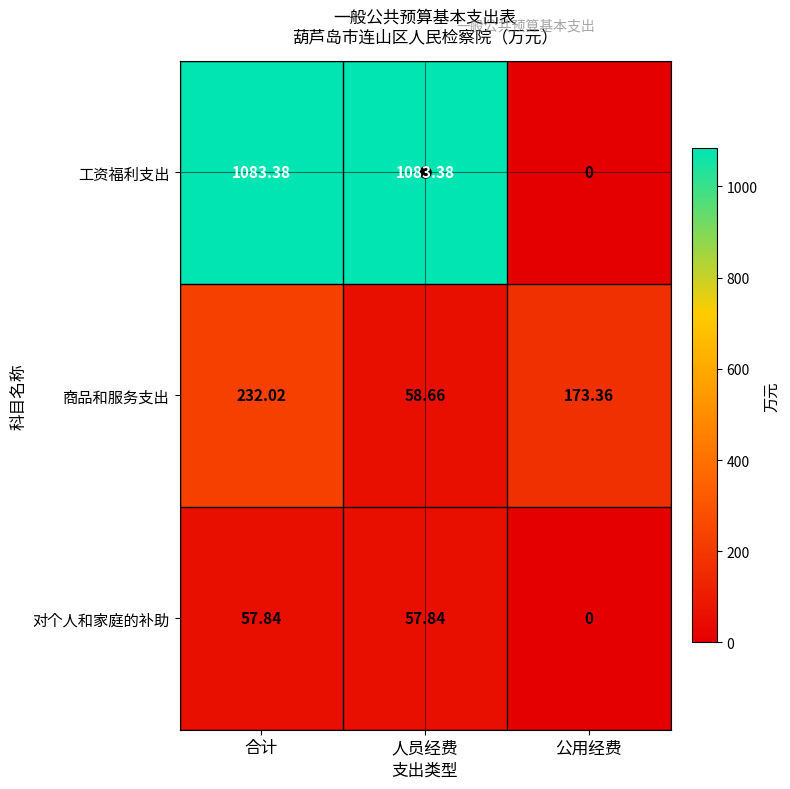

Which series has the widest spread of values?

工资福利支出